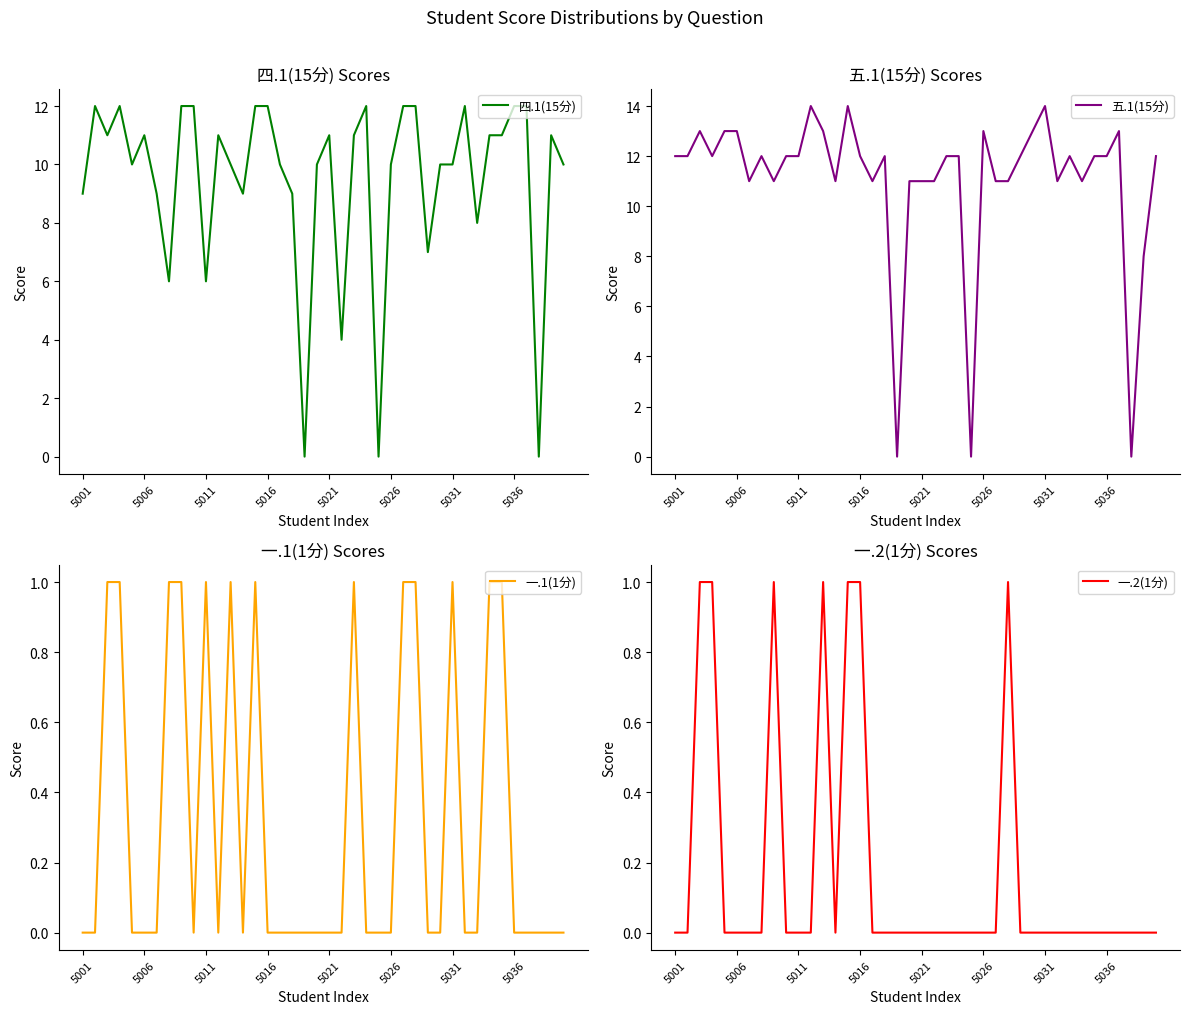

What is the highest value of the 一.2(1分) series?

1